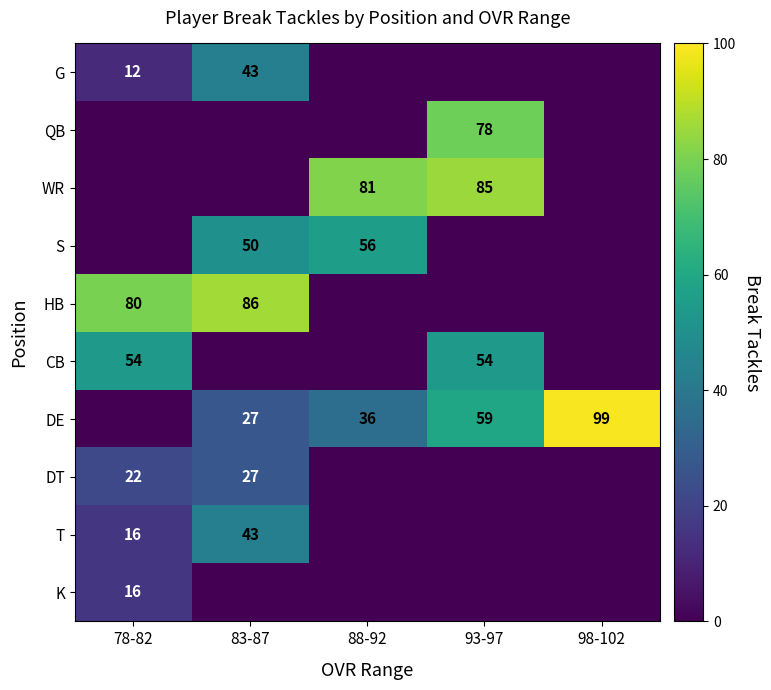

List the series in order of their peak value, lowest first.

K, DT, G, T, CB, S, QB, WR, HB, DE